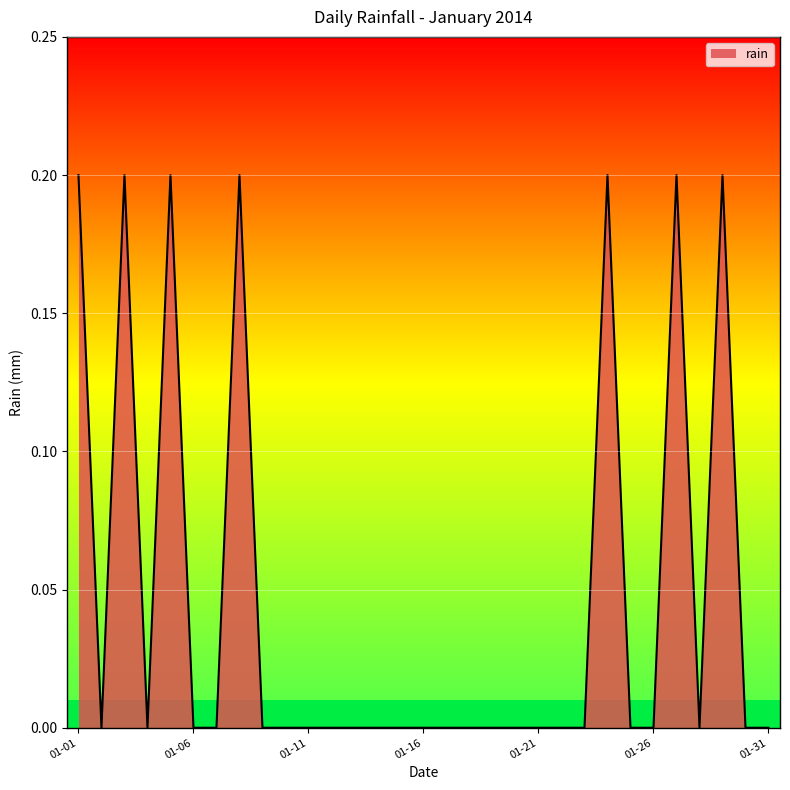

What is the greatest value displayed?

0.2